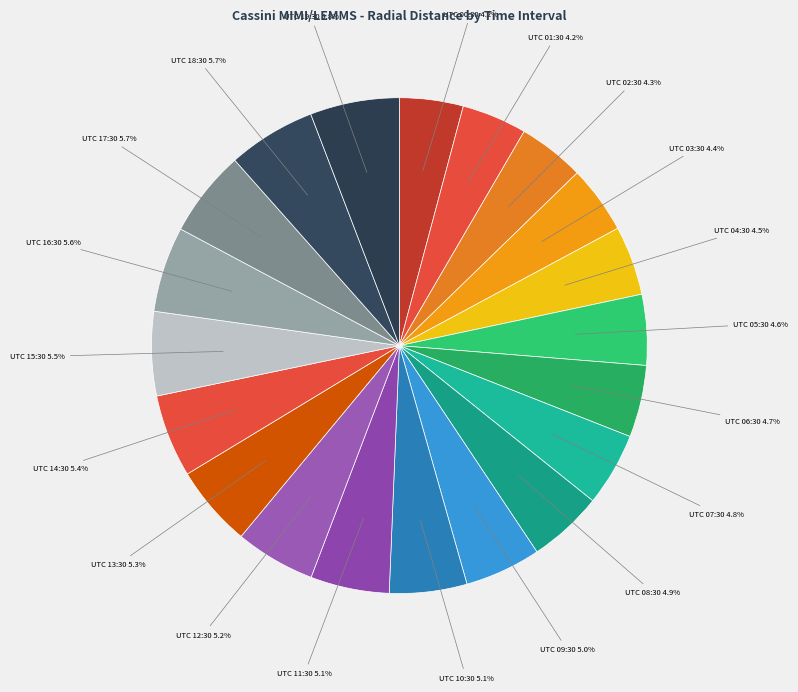

Which category has the smallest portion of the pie?

2006-350T00:30